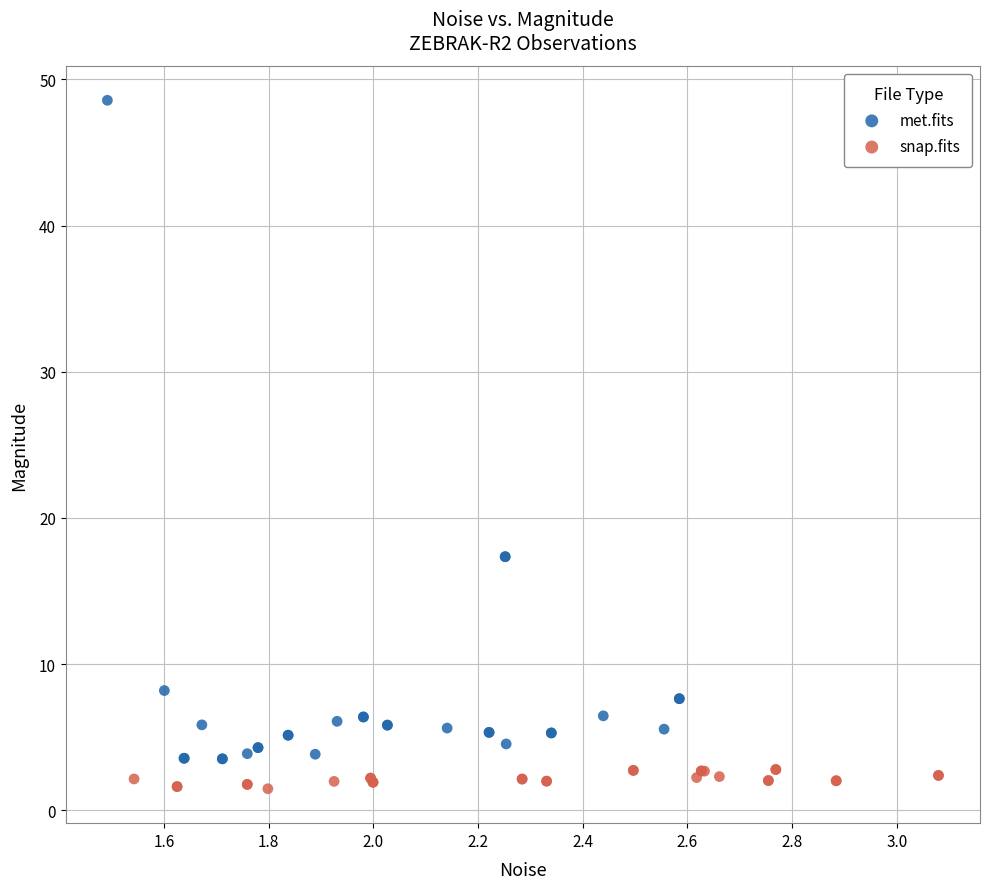

Which series has the widest spread of Y values?

met.fits